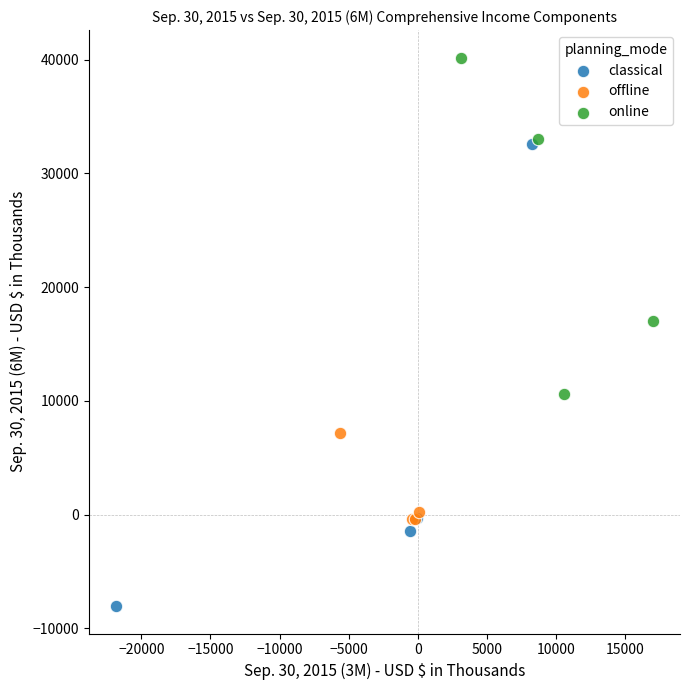

Which series reaches the minimum Y coordinate?

classical